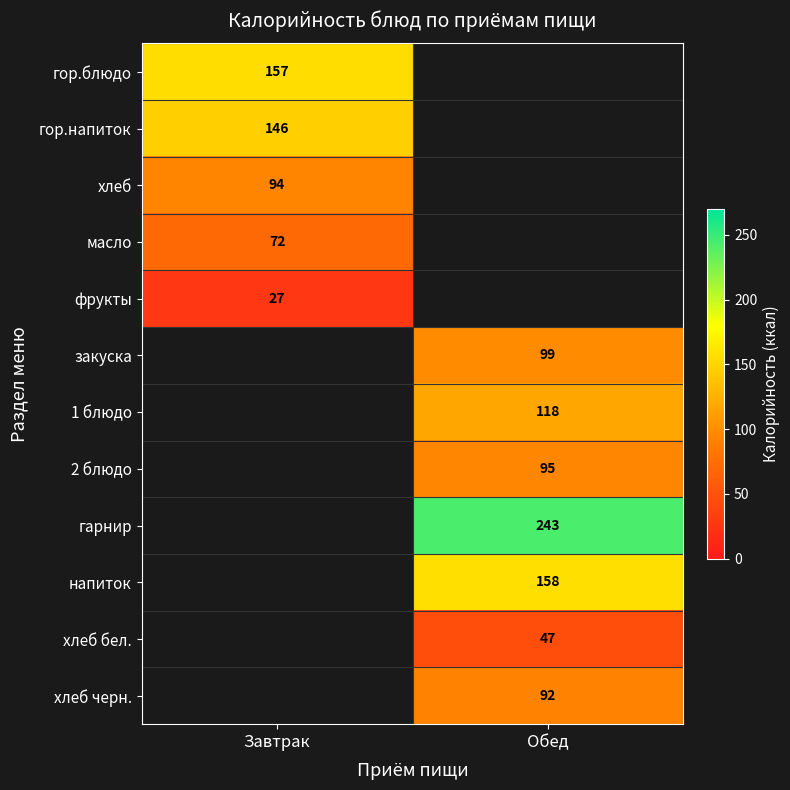

True or false: гарнир has a value of 419 at Обед.

False